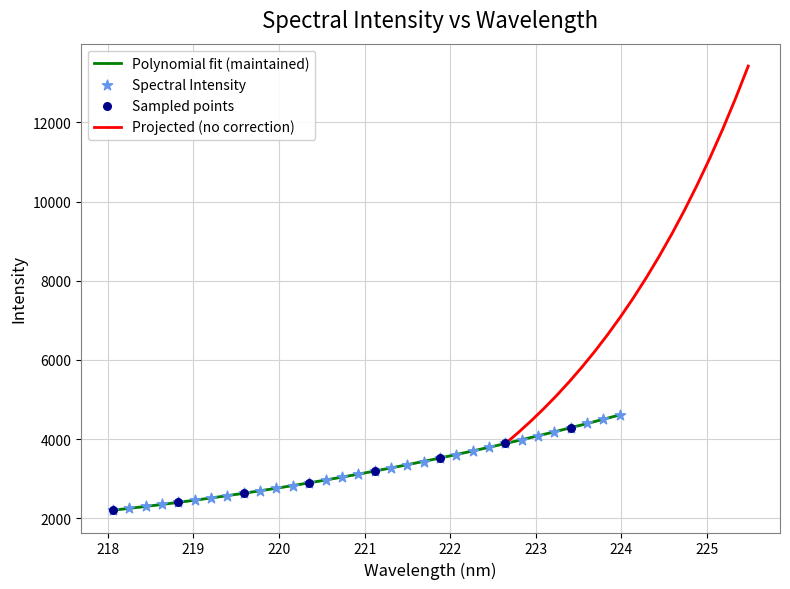

Approximately how many times larger is the value at 218.6332 compared to 219.9712?

0.9